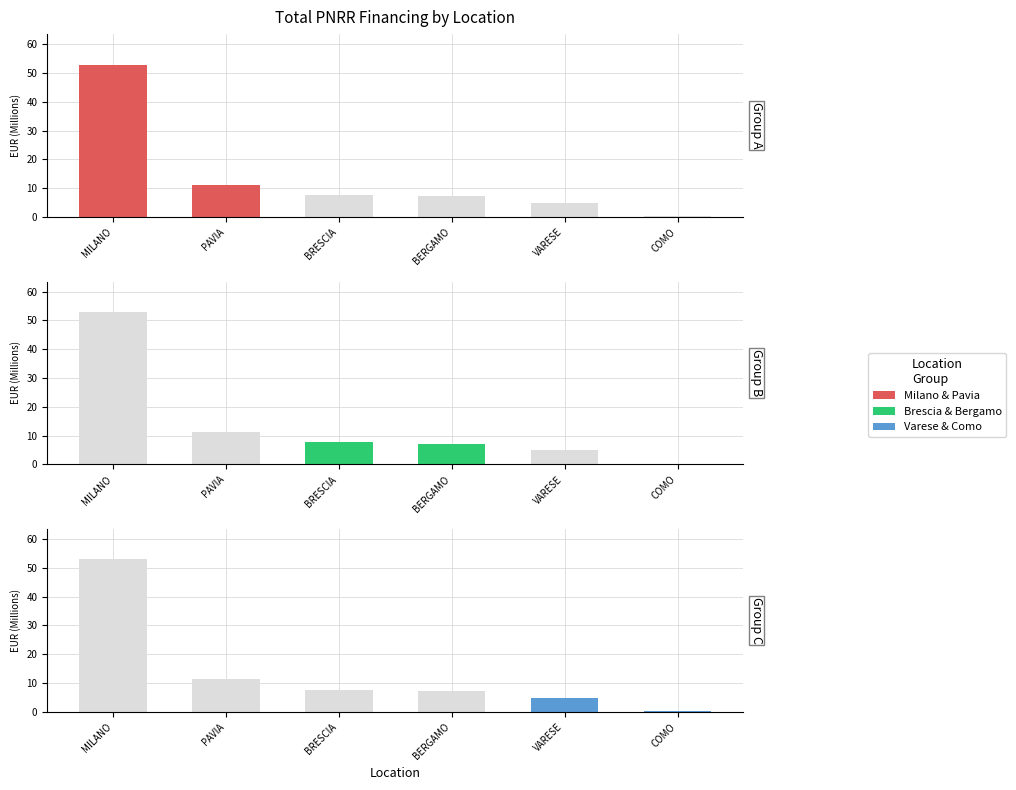

Which series has the largest total across all categories?

Group A